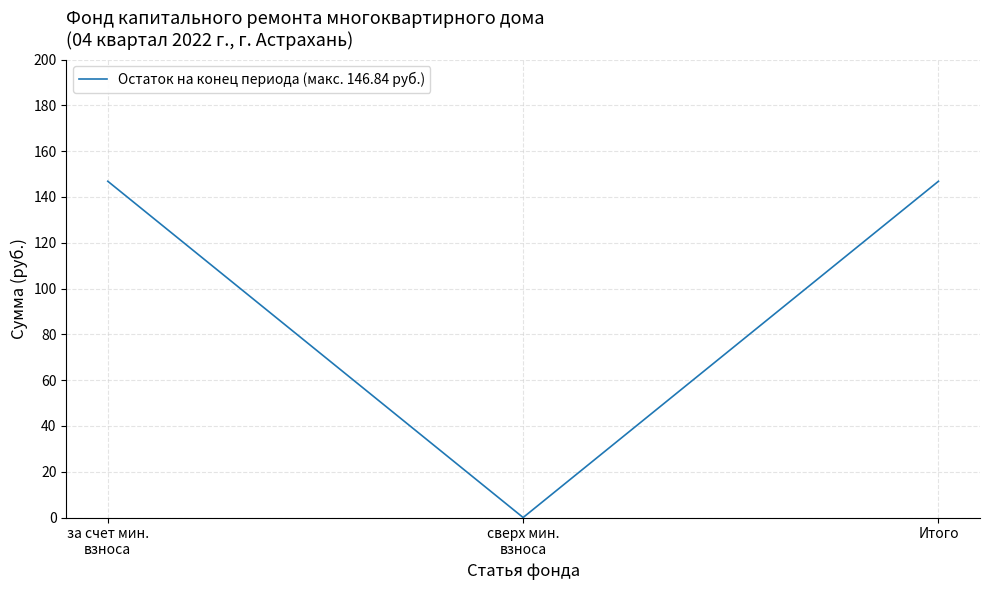

What is the approximate value at Итого?

146.8